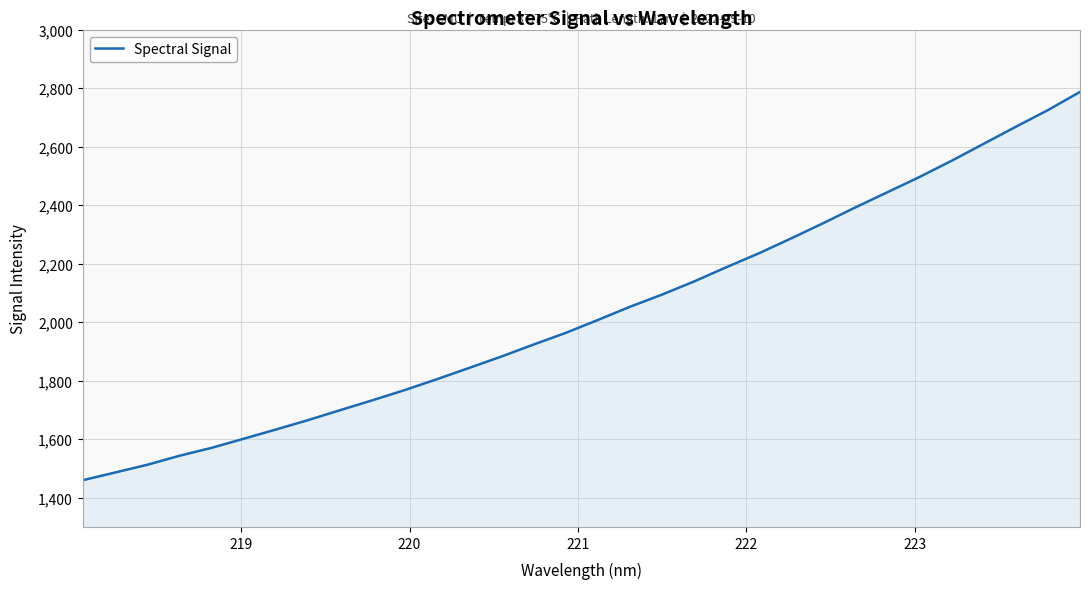

Does the chart display data point markers on the line(s)?

No